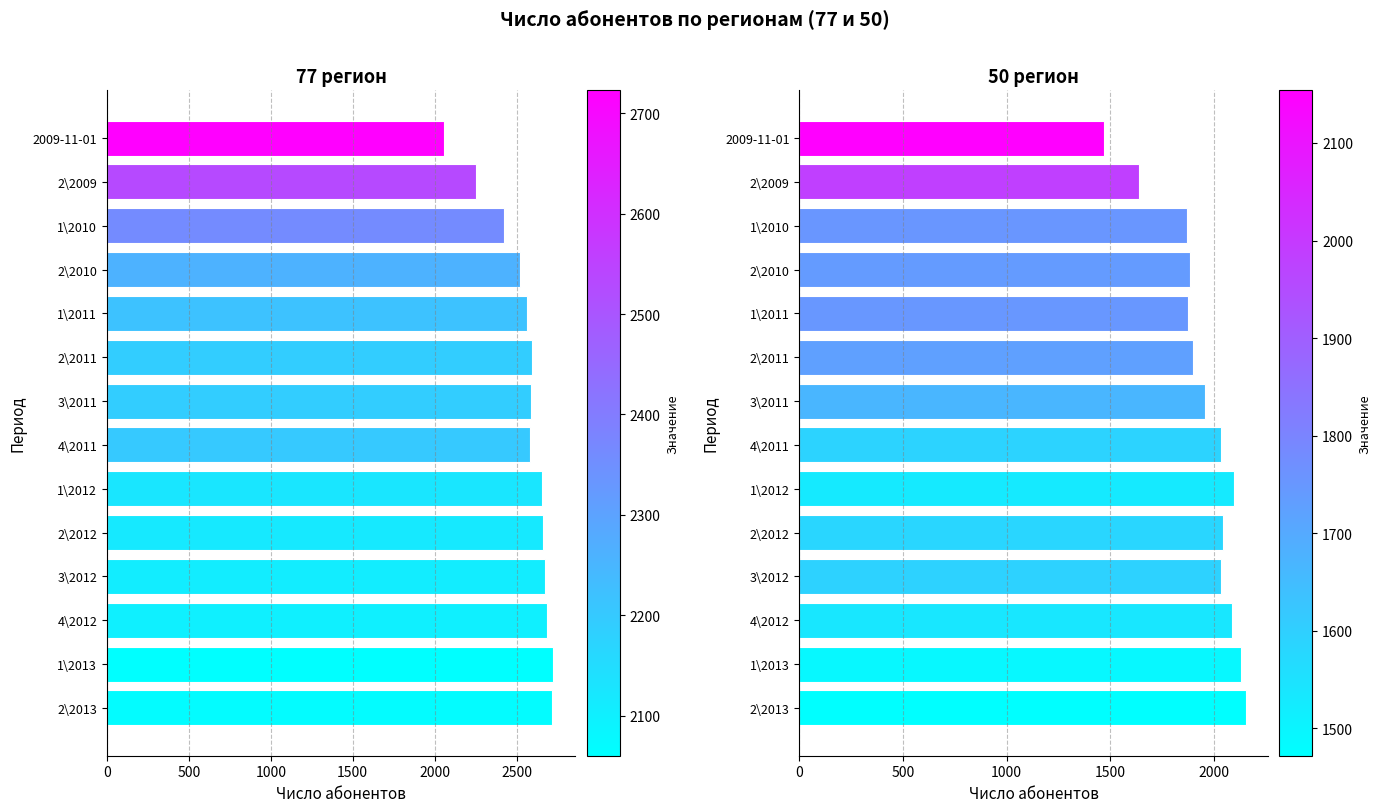

What is the total value across all series at 3\2012?

4710